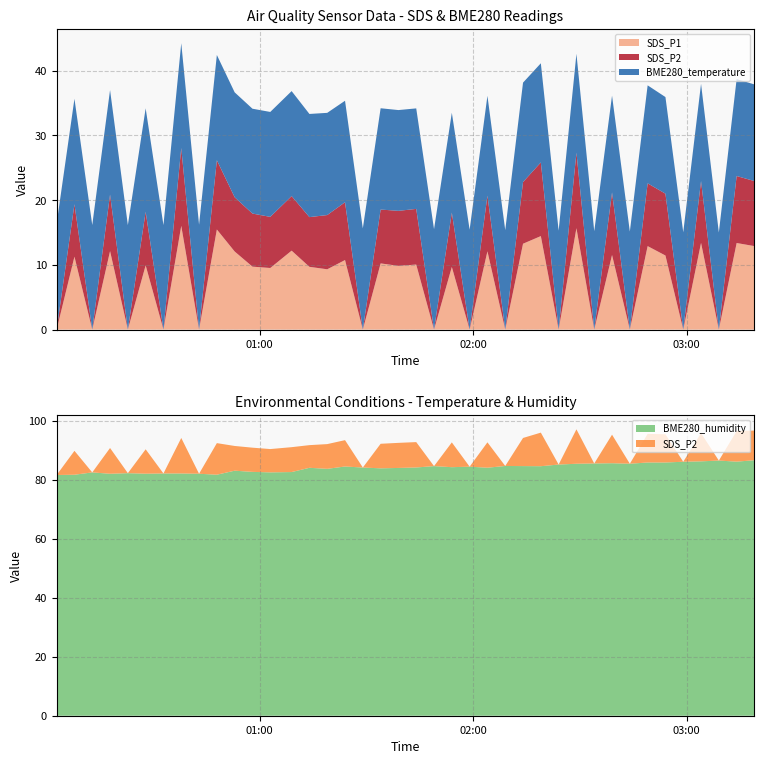

Reading left to right, transcribe all the data shown in this chart.

BME280_temperature: 16.4	16.3	16.2	16.1	16.1	16.0	16.1	16.2	16.2	16.3	16.2	16.2	16.2	16.2	15.9	15.8	15.7	15.6	15.7	15.6	15.5	15.5	15.4	15.4	15.4	15.4	15.4	15.3	15.3	15.3	15.2	14.9	15.2	15.1	14.9	15.0	15.0	15.0	15.0	14.9
BME280_humidity: 81.6	81.7	82.5	82.0	82.2	82.0	82.1	82.1	82.0	81.7	83.0	82.6	82.5	82.6	84.0	83.7	84.5	84.1	83.8	84.0	84.1	84.6	84.2	84.4	84.0	84.6	84.6	84.6	85.1	85.4	85.5	85.6	85.4	85.8	85.8	86.1	86.2	86.5	86.1	86.6
SDS_P1: 0.0	11.3	0.0	12.1	0.0	9.9	0.0	16.0	0.0	15.5	12.1	9.7	9.5	12.2	9.7	9.3	10.8	0.0	10.2	9.8	10.1	0.0	9.7	0.0	12.1	0.0	13.3	14.4	0.0	15.7	0.0	11.5	0.0	12.9	11.4	0.0	13.4	0.0	13.4	12.9
SDS_P2: 0.0	8.1	0.0	8.7	0.0	8.3	0.0	12.0	0.0	10.7	8.4	8.2	7.9	8.4	7.7	8.4	8.9	0.0	8.3	8.5	8.6	0.0	8.4	0.0	8.6	0.0	9.5	11.4	0.0	11.7	0.0	9.7	0.0	9.7	9.6	0.0	9.6	0.0	10.3	10.1